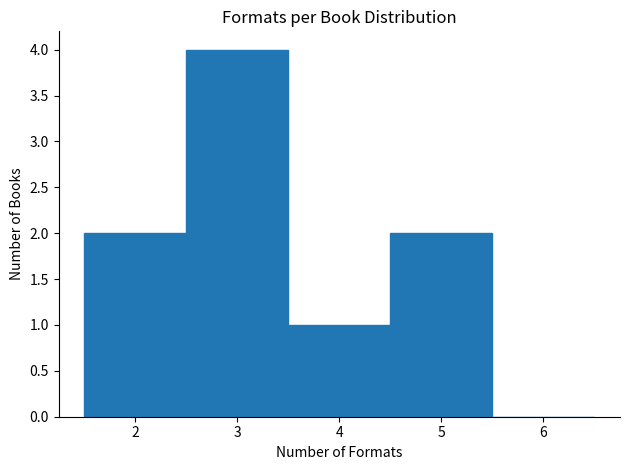

Over which range of the x-axis is the bar tallest?

2.5 to 3.5